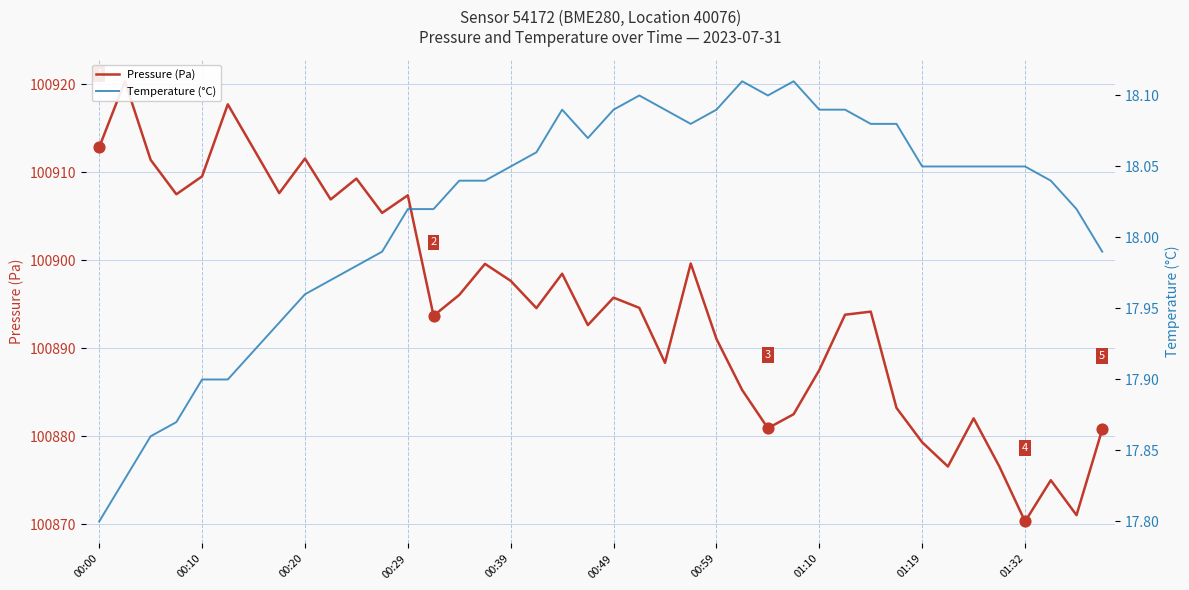

What is the total value across all series at 19?

100910.7